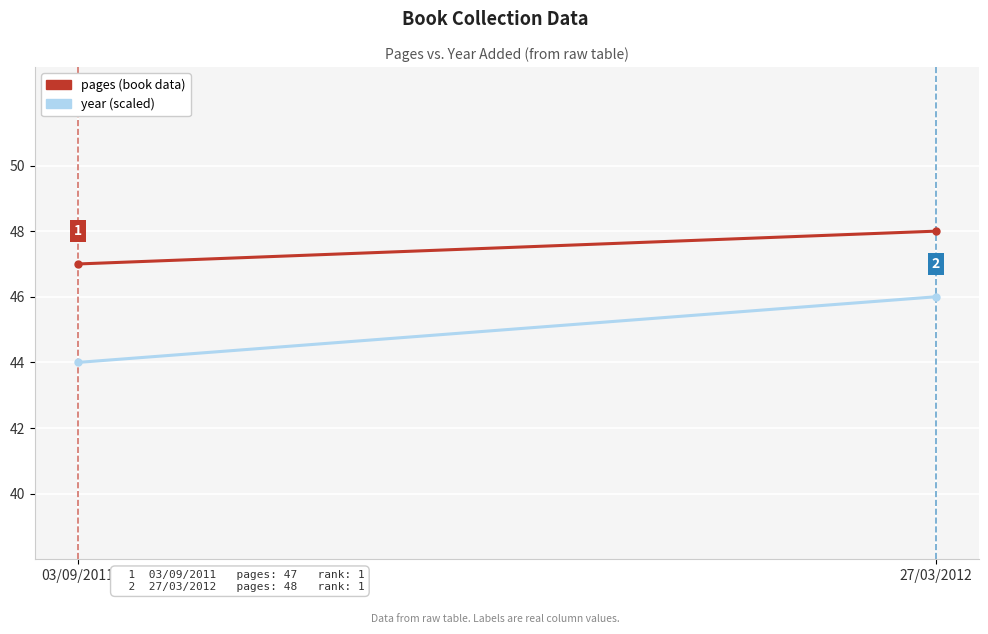

The value of year (scaled) at 27/03/2012 is 46. True or false?

True